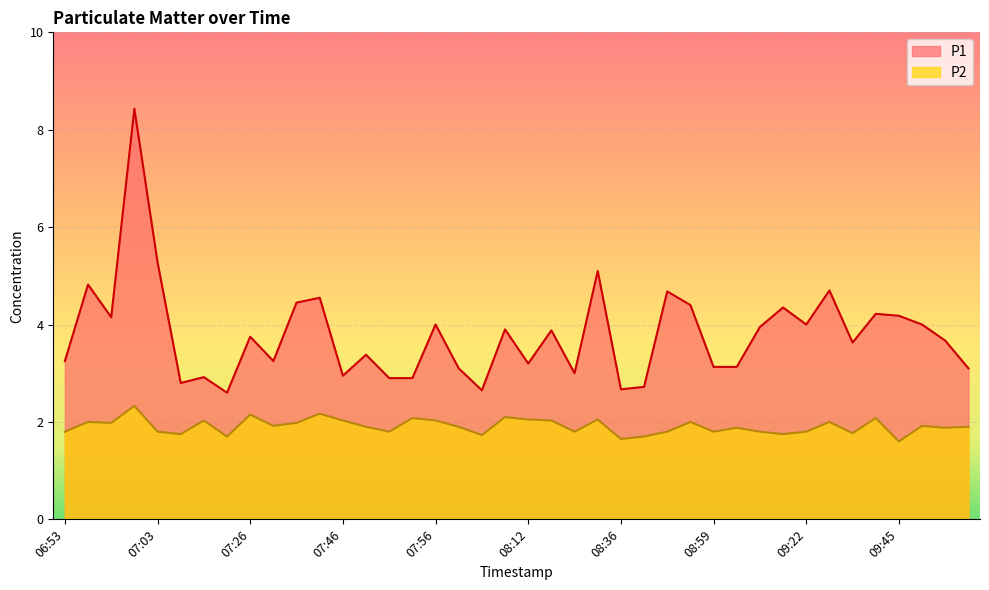

Where is the first local maximum for P1?

06:56